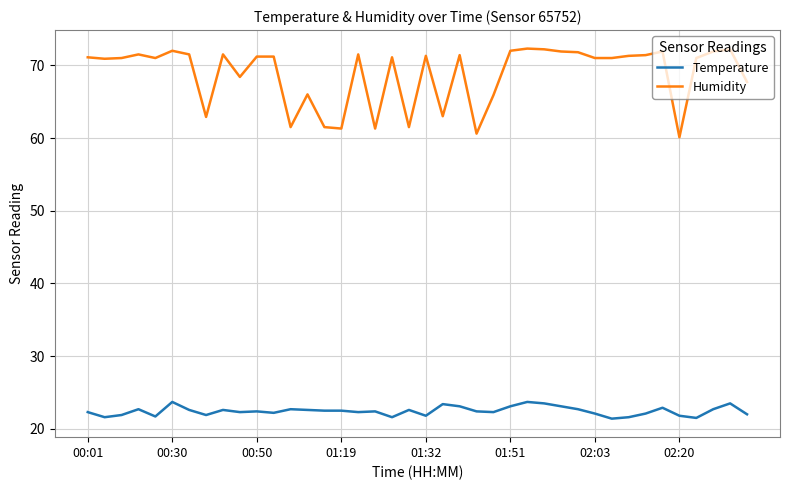

Rank the series by their average value, from lowest to highest.

Temperature, Humidity